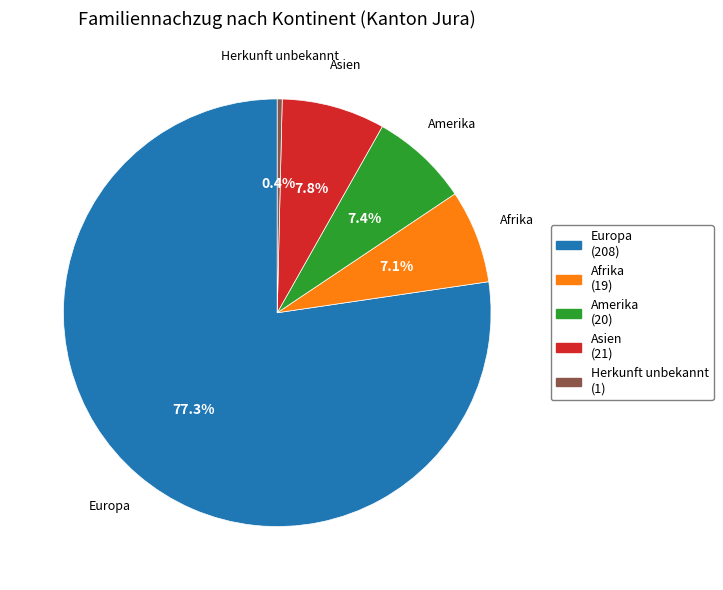

Is there a majority slice in this chart?

Yes